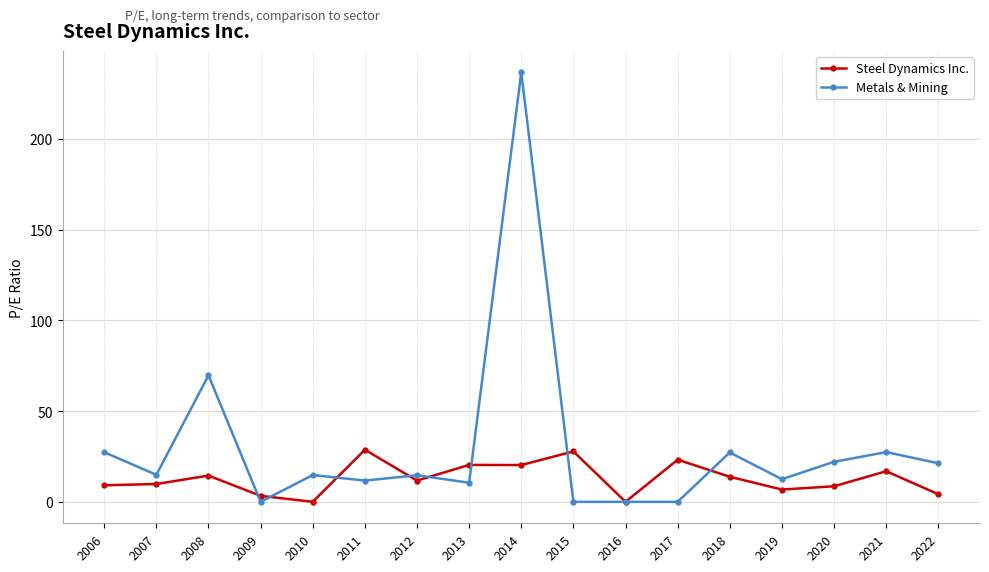

Is it true that Metals & Mining equals 0.0 at 2016?

True